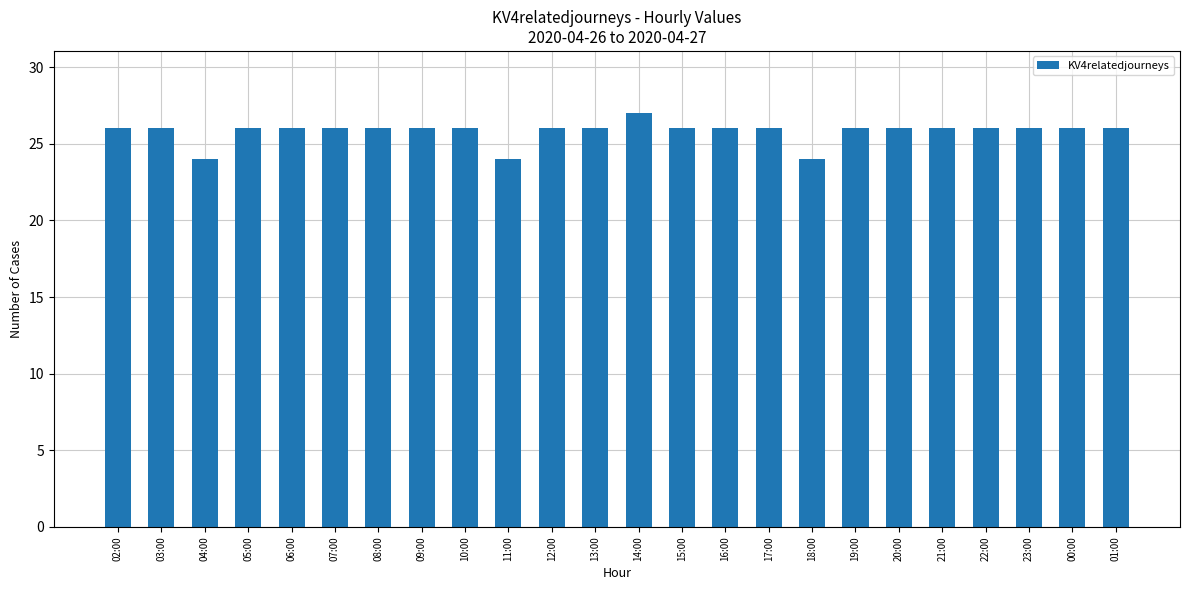

What is the greatest value displayed?

27